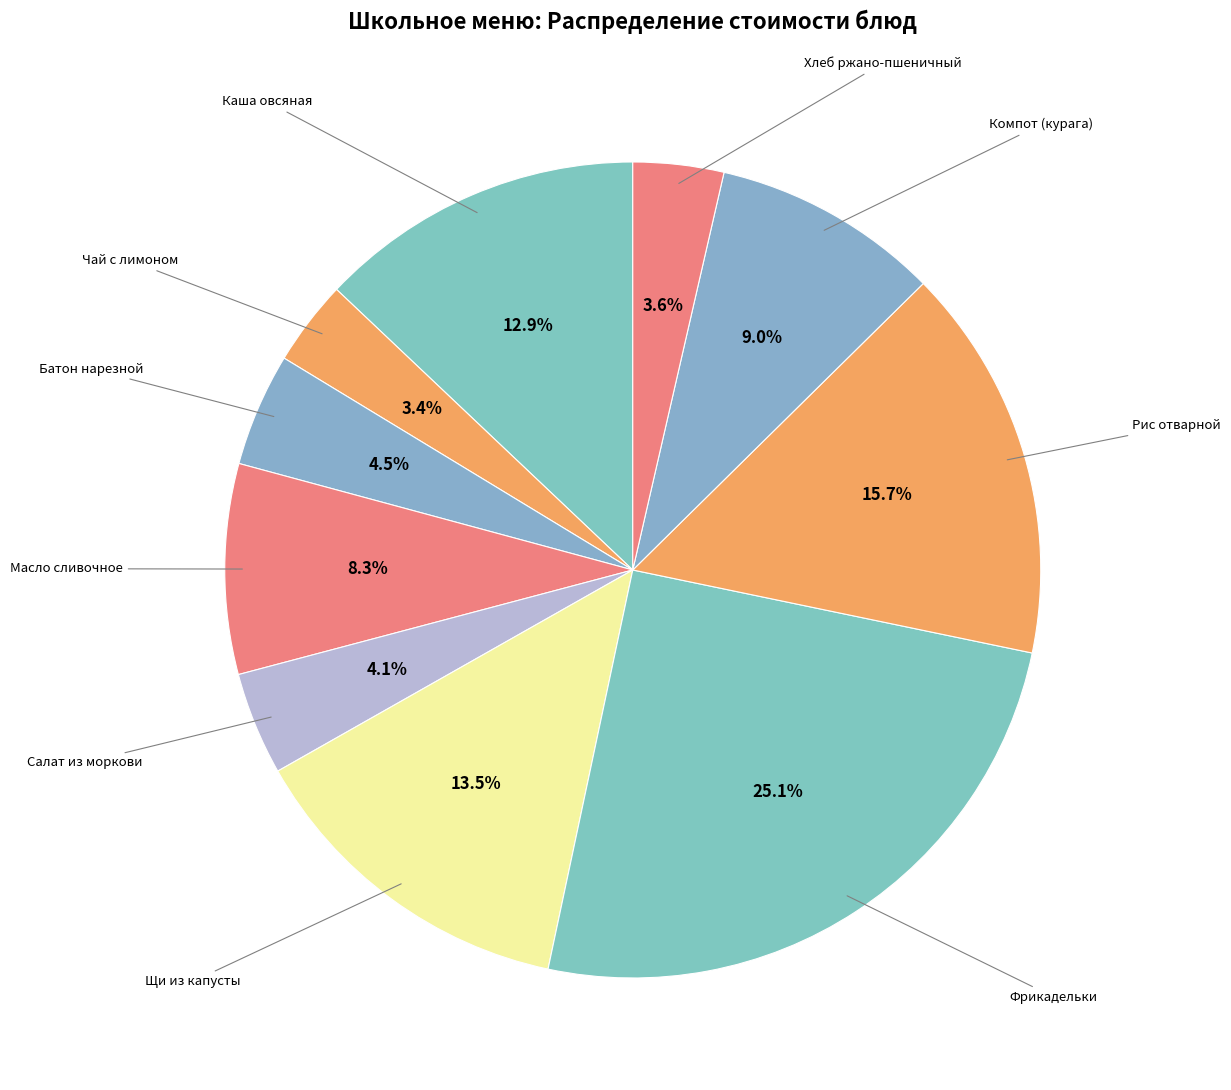

Which slice is the smallest?

Чай с лимоном